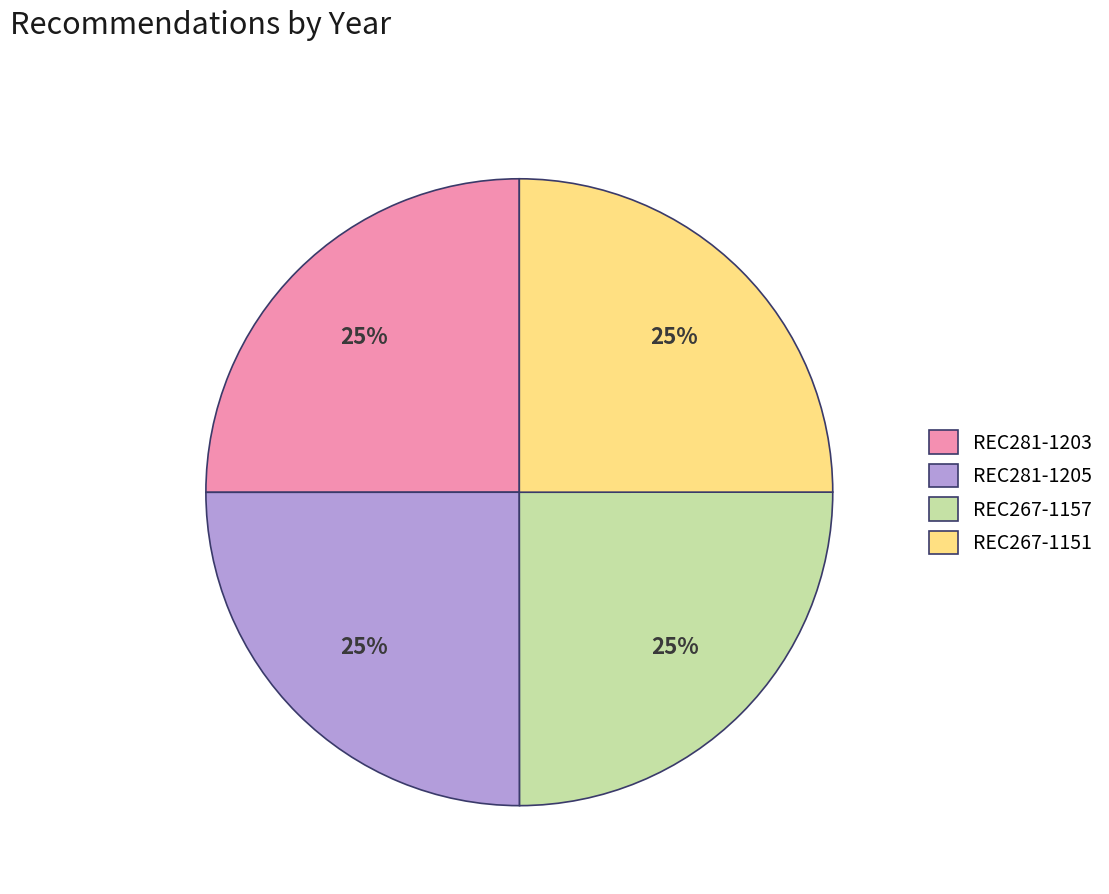

To the nearest percent, what portion does REC281-1203 represent?

25%